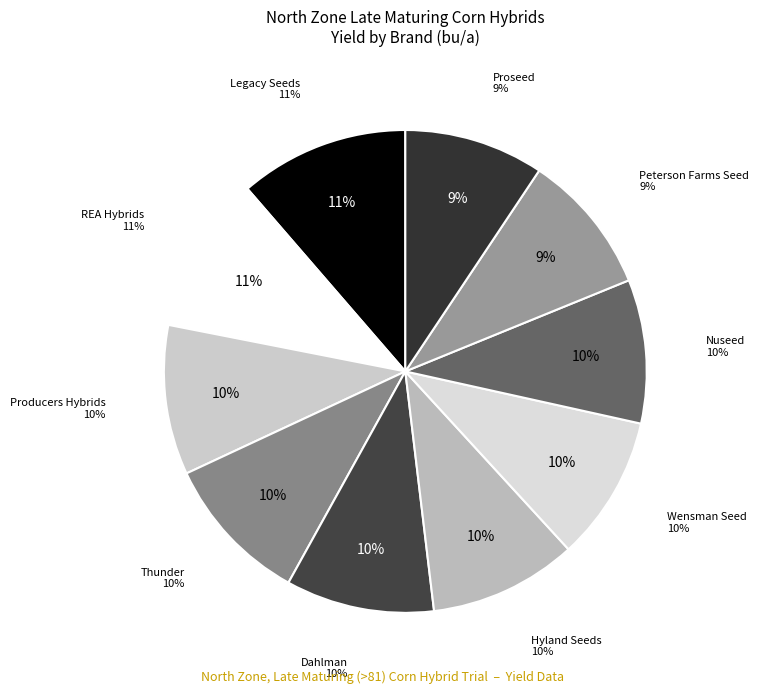

Is there any slice that represents more than half of the pie?

No